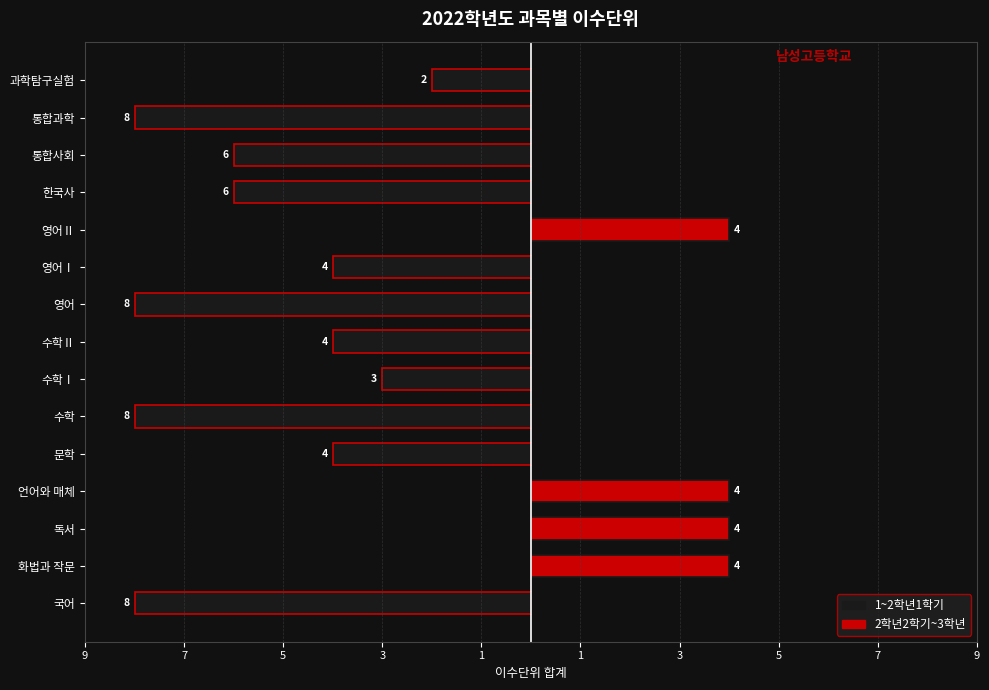

How many groups of bars are there?

15